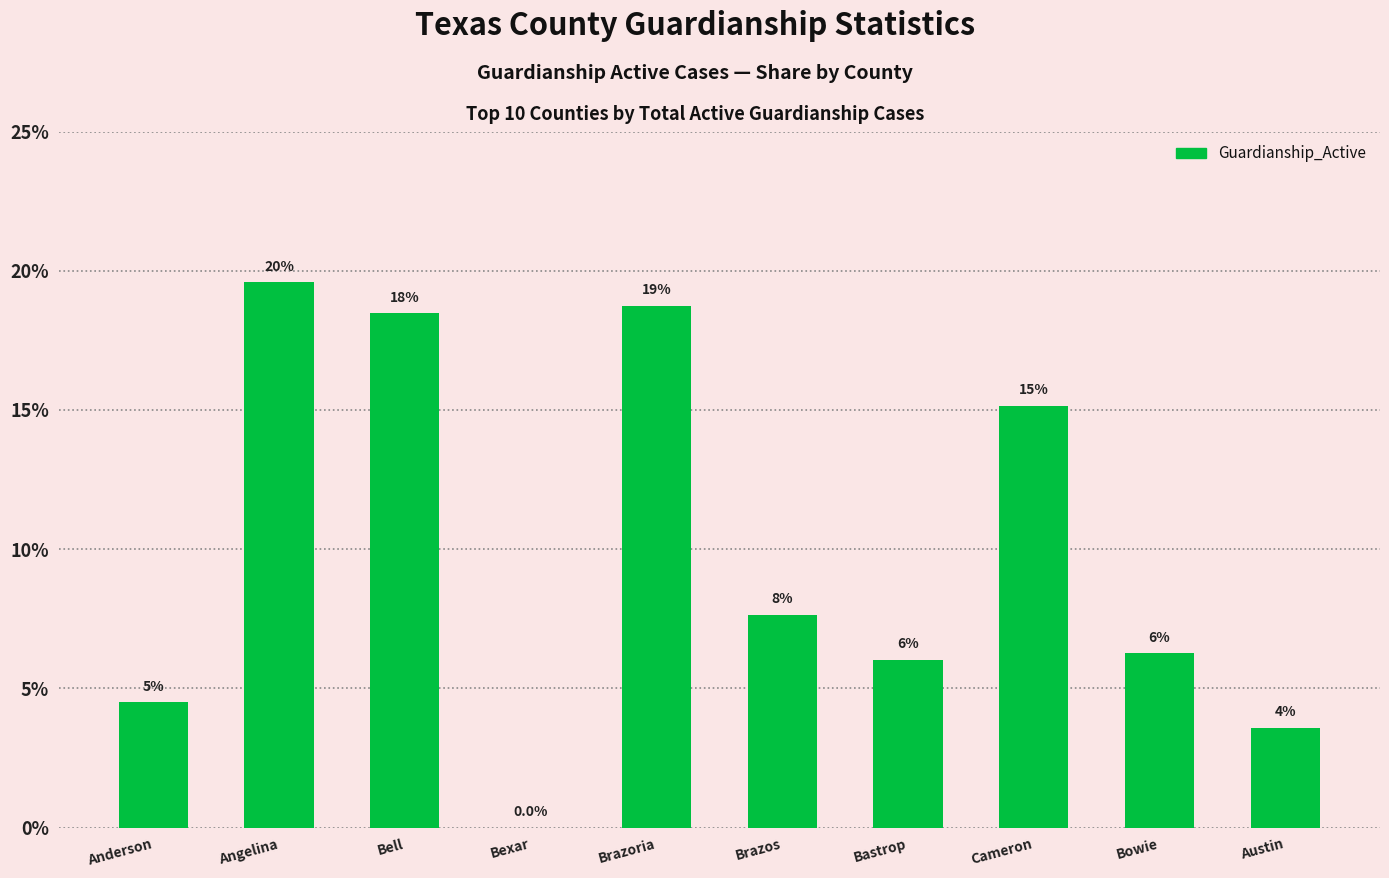

Are the bars horizontal?

No